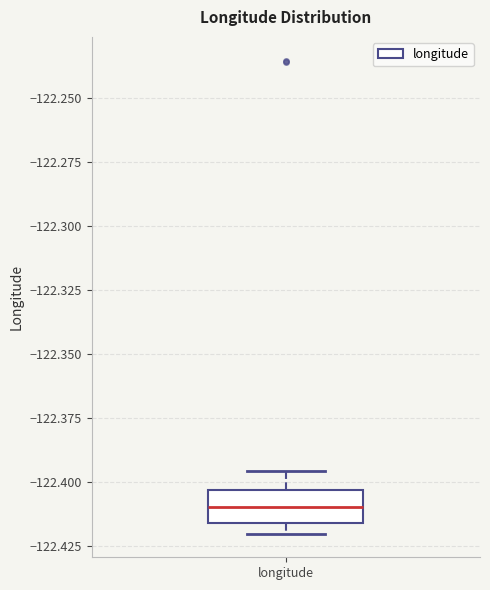

Where does the upper whisker of the box for longitude end on the y-axis? The values are not printed on the chart, so give them approximately, as read against the axis.

-122.395